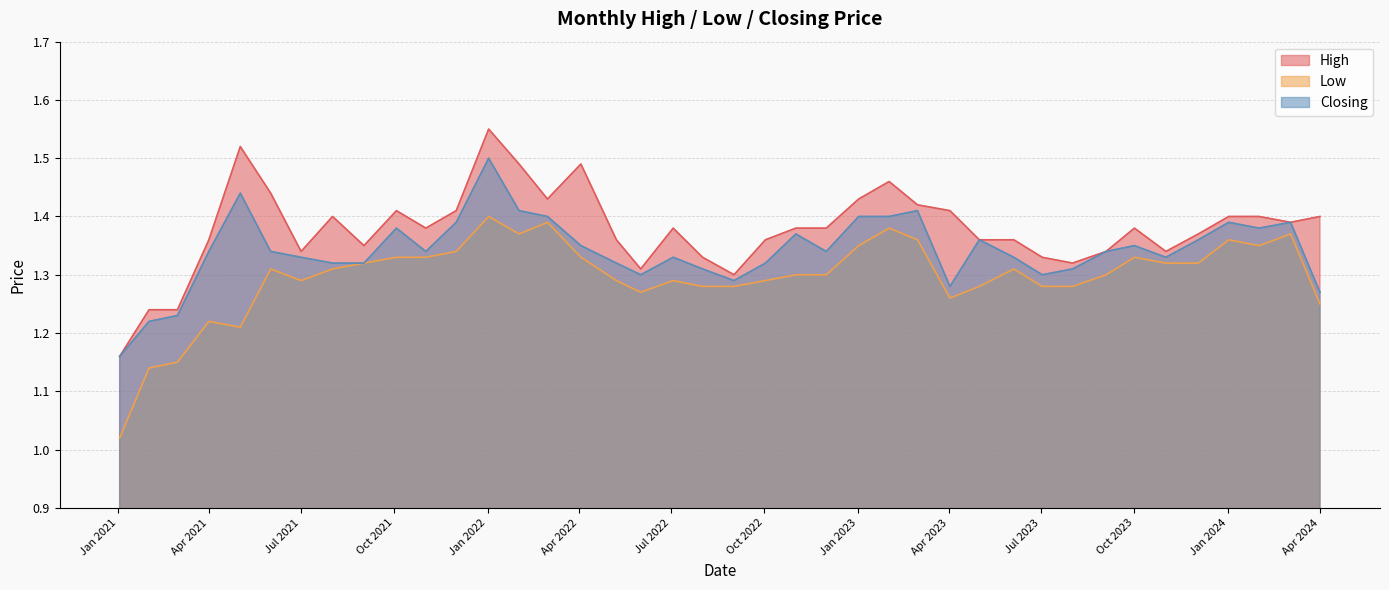

Which series changed the most between 01/09/2022 and 01/08/2022?

High